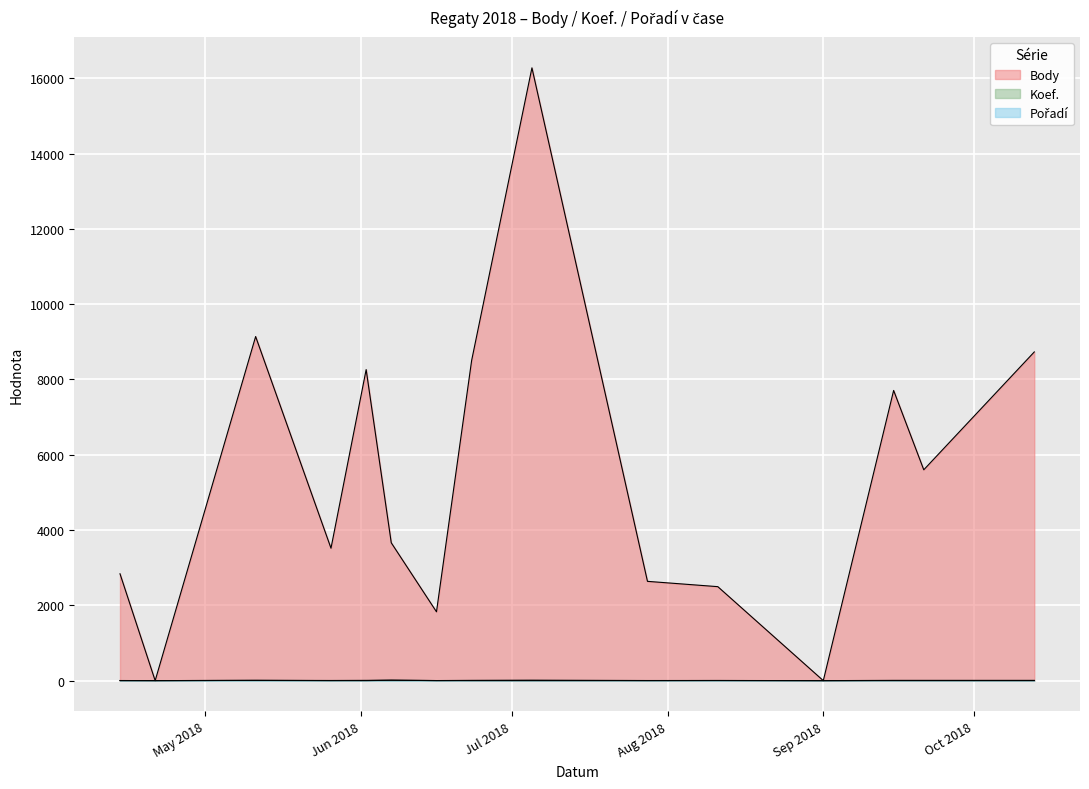

Which has a higher value, 2018-06-02 or 2018-04-14?

2018-06-02